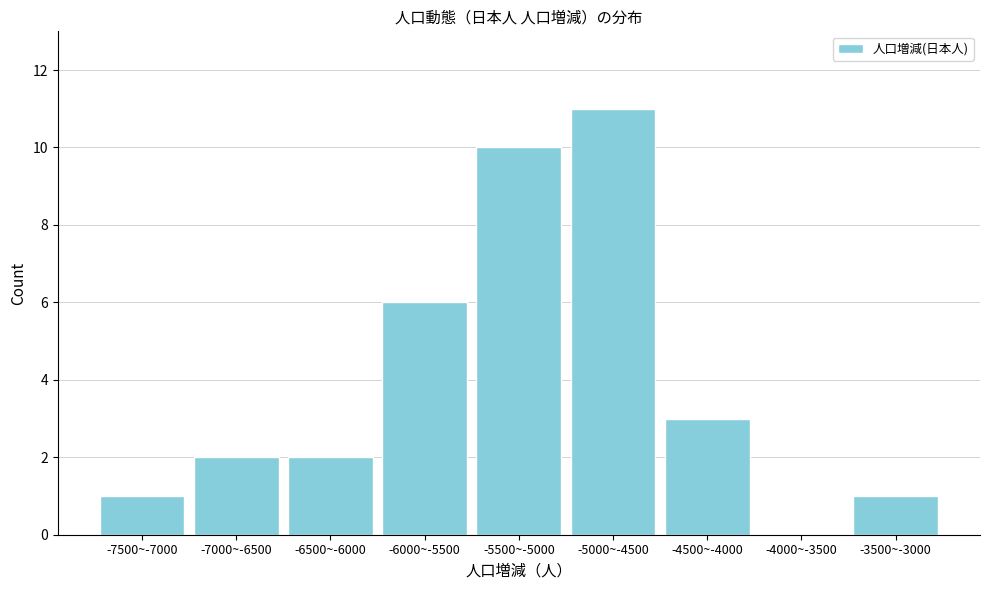

Reading left to right, what are all the values shown in this chart?

-7500~-7000=1	-7000~-6500=2	-6500~-6000=2	-6000~-5500=6	-5500~-5000=10	-5000~-4500=11	-4500~-4000=3	-4000~-3500=0	-3500~-3000=1